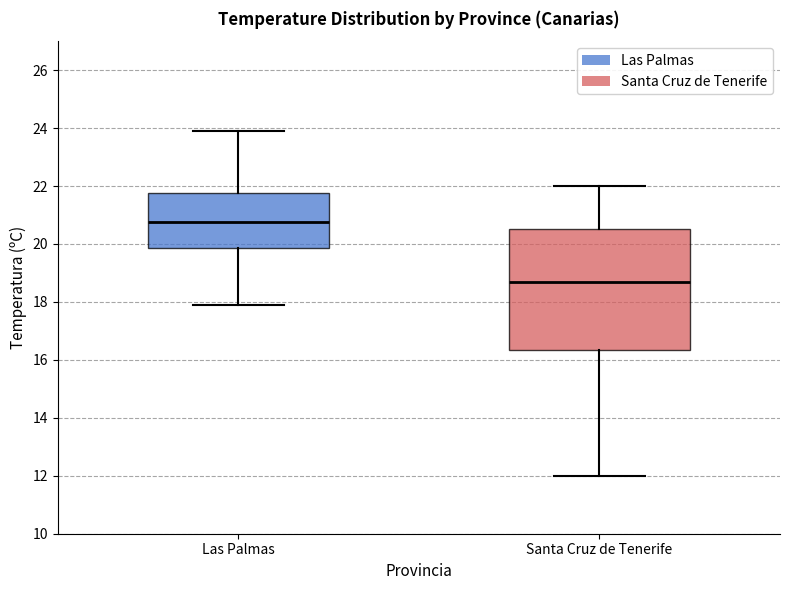

Which box is the tallest, from its lower edge to its upper edge?

Santa Cruz de Tenerife